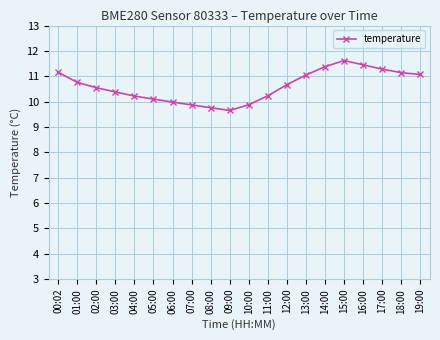

Read the value at 18:00.

11.1